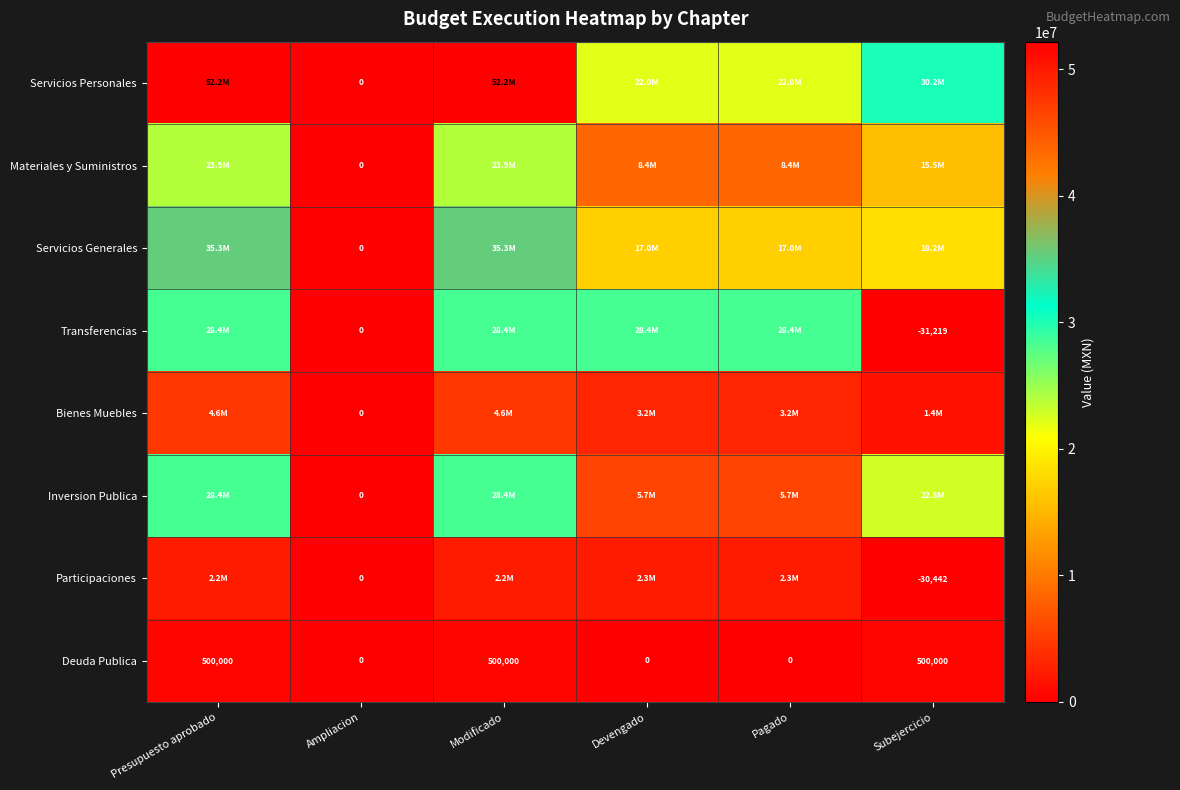

Is the value of Transferencias at Subejercicio greater than the value of Bienes Muebles at Ampliacion?

No